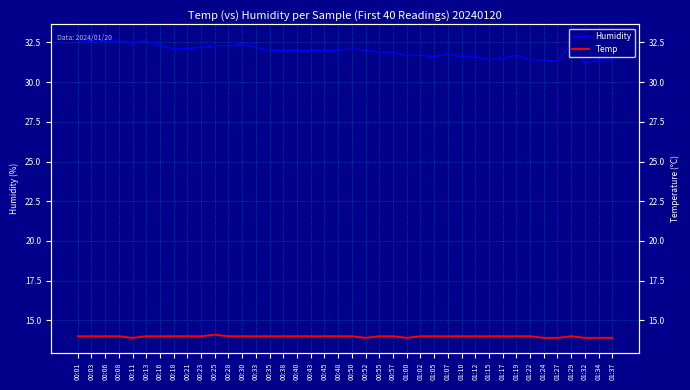

True or false: Humidity and Temp intersect in this chart.

False